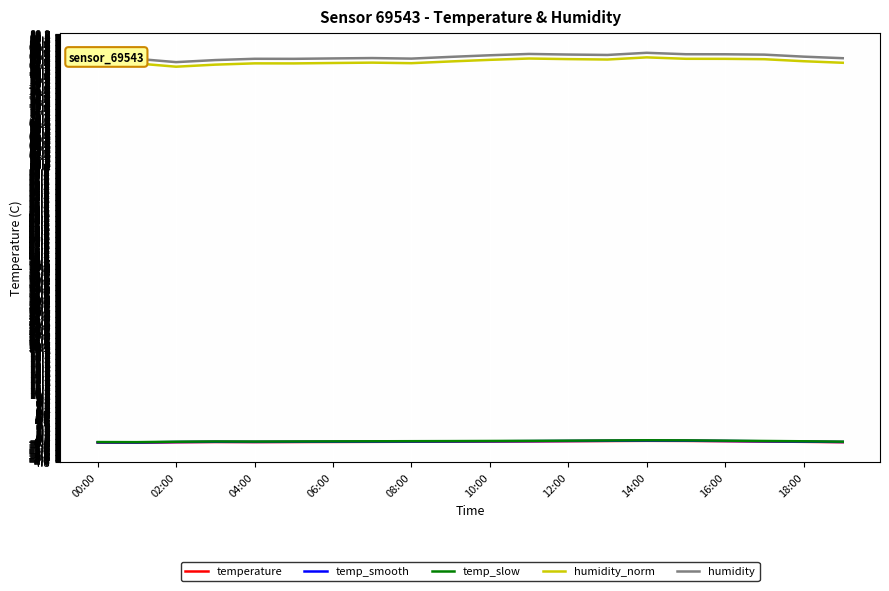

True or false: humidity_norm and temp_smooth intersect in this chart.

False